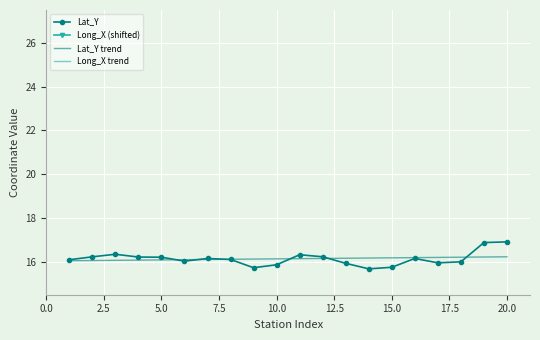

Is it true that Lat_Y trend equals 21.9 at 20.0?

False